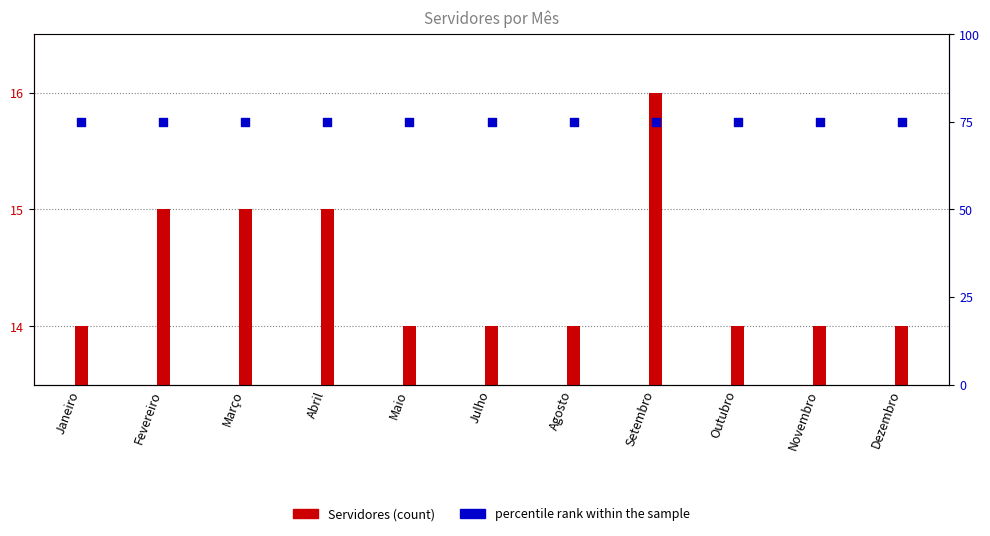

What are all the series names shown in the legend?

Servidores, percentile rank within the sample